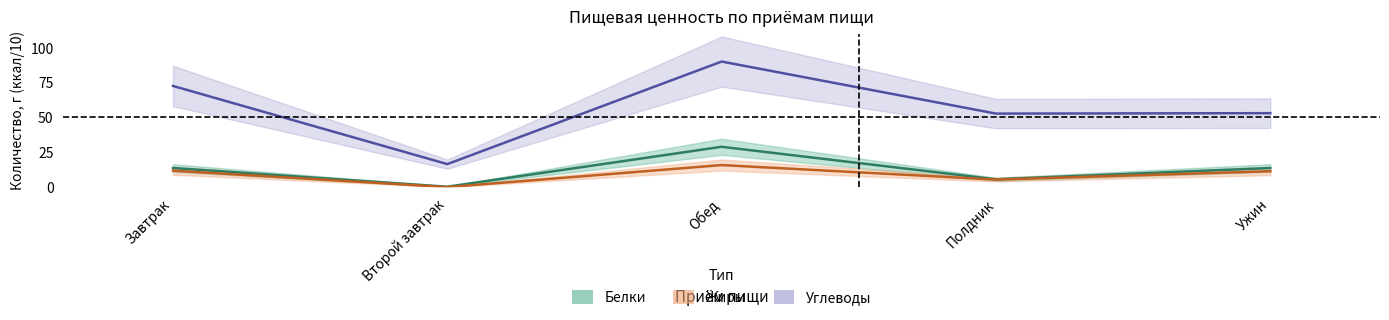

Where is the first local minimum for Углеводы?

Второй завтрак